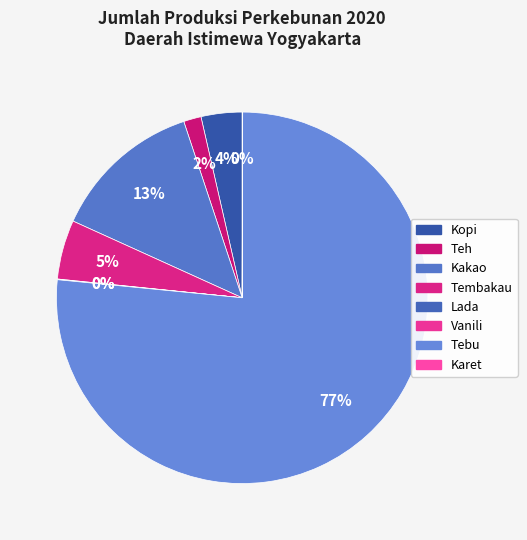

Is the sum of Tembakau and Tebu greater than half?

Yes